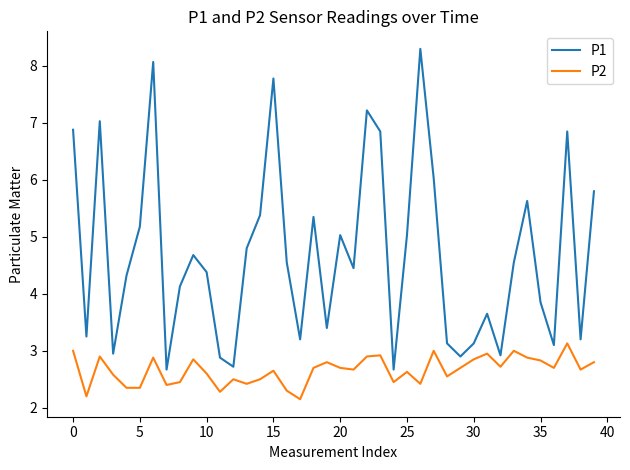

Does the chart have visible grid lines?

No